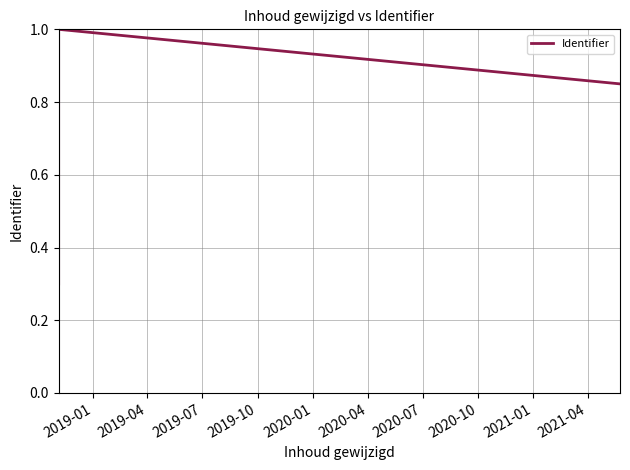

How many interior local peaks (higher than both neighbors) does the data have?

1